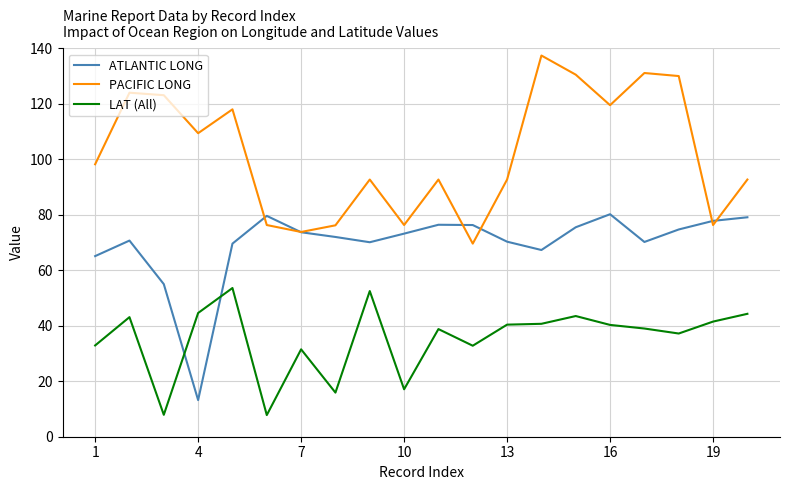

After their last crossing, which series has the higher values: LAT (All) or ATLANTIC LONG?

ATLANTIC LONG